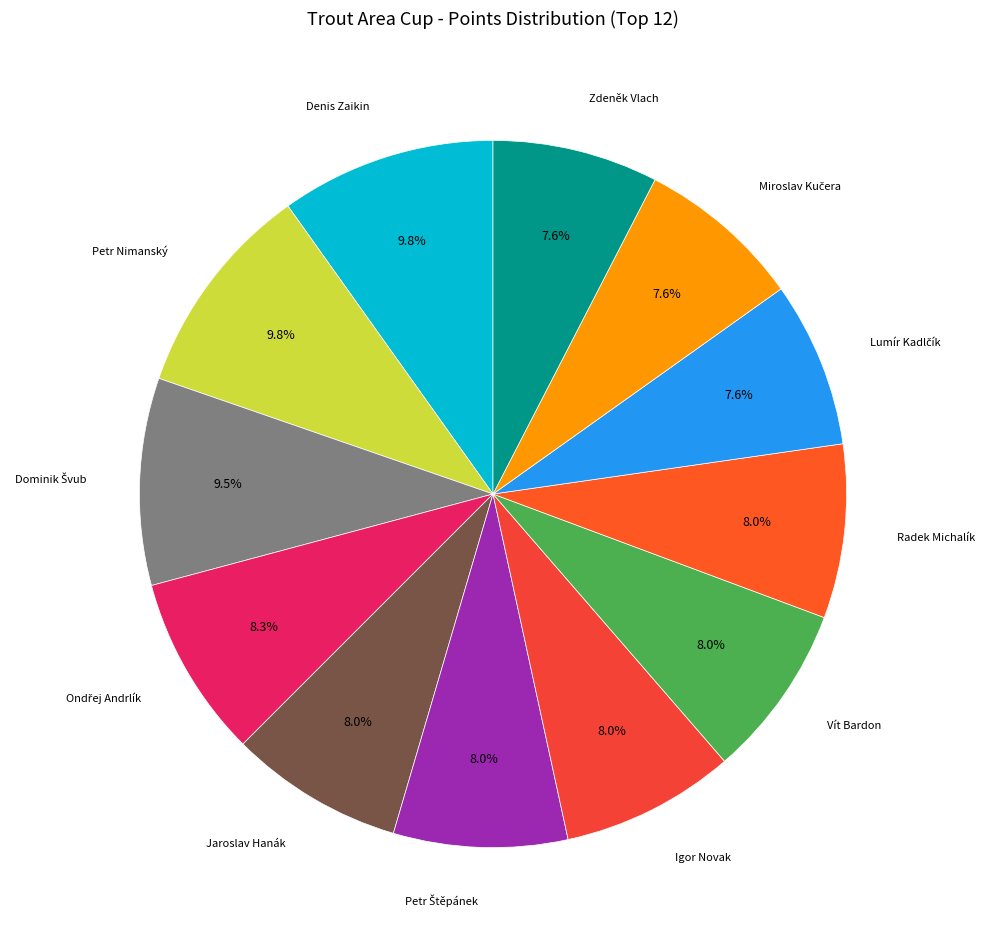

What is the ratio of the value at Petr Nimanský to the value at Igor Novak?

1.2